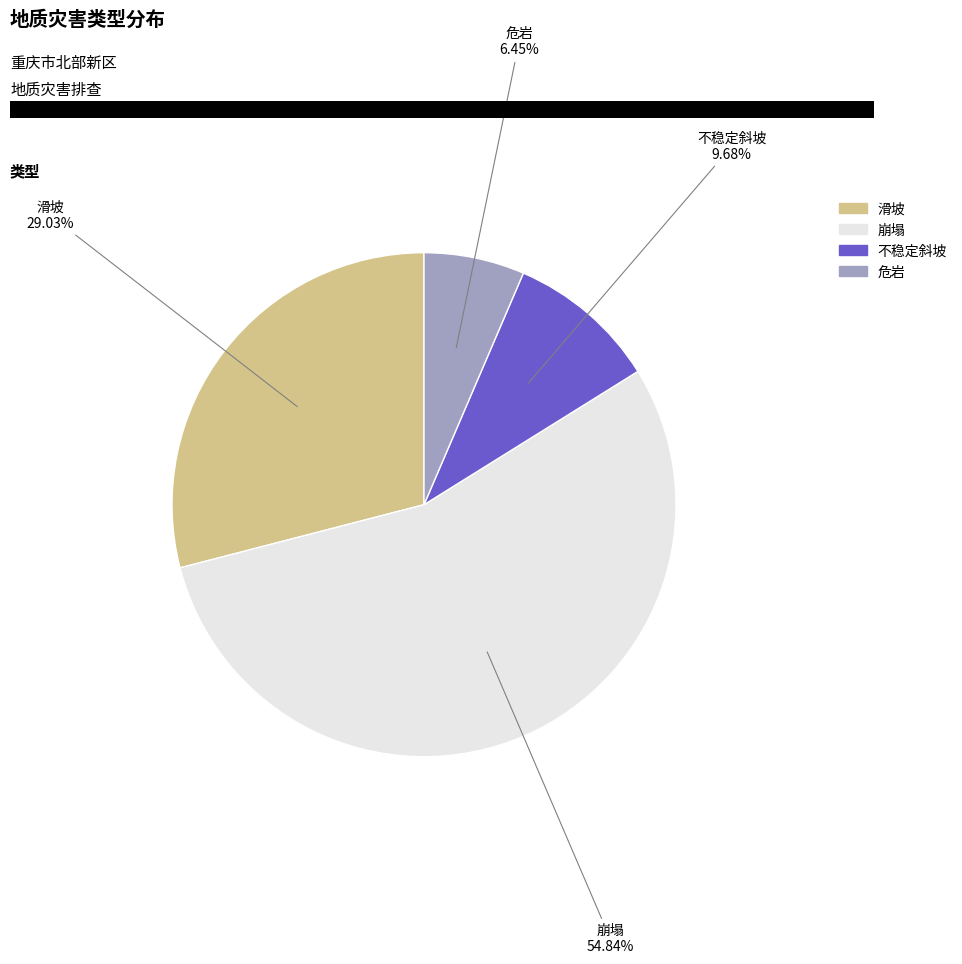

Which category has the smallest portion of the pie?

危岩